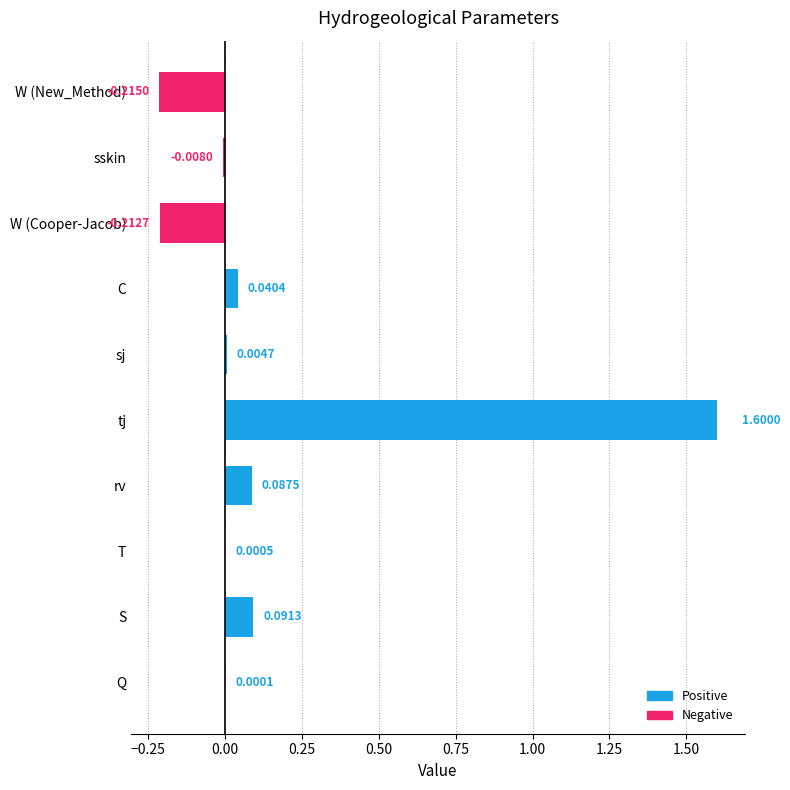

How many values exceed 0?

7